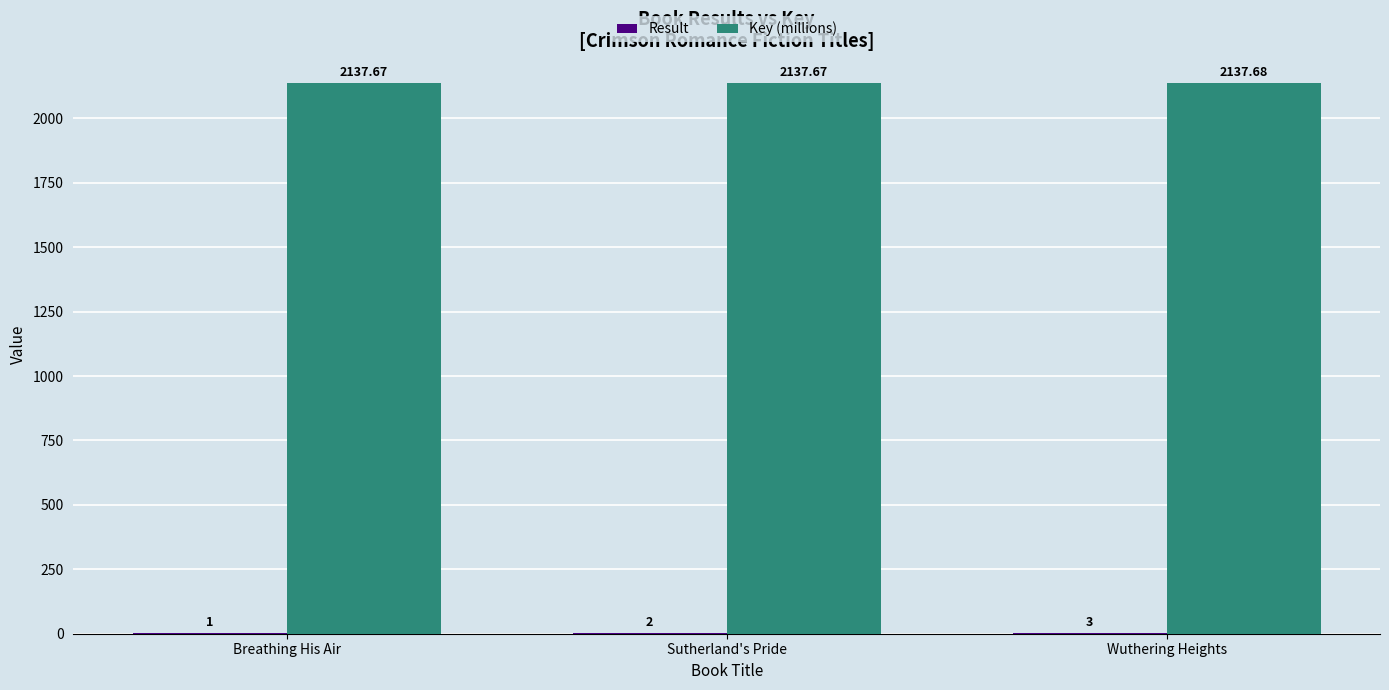

Does the chart contain stacked bars?

No